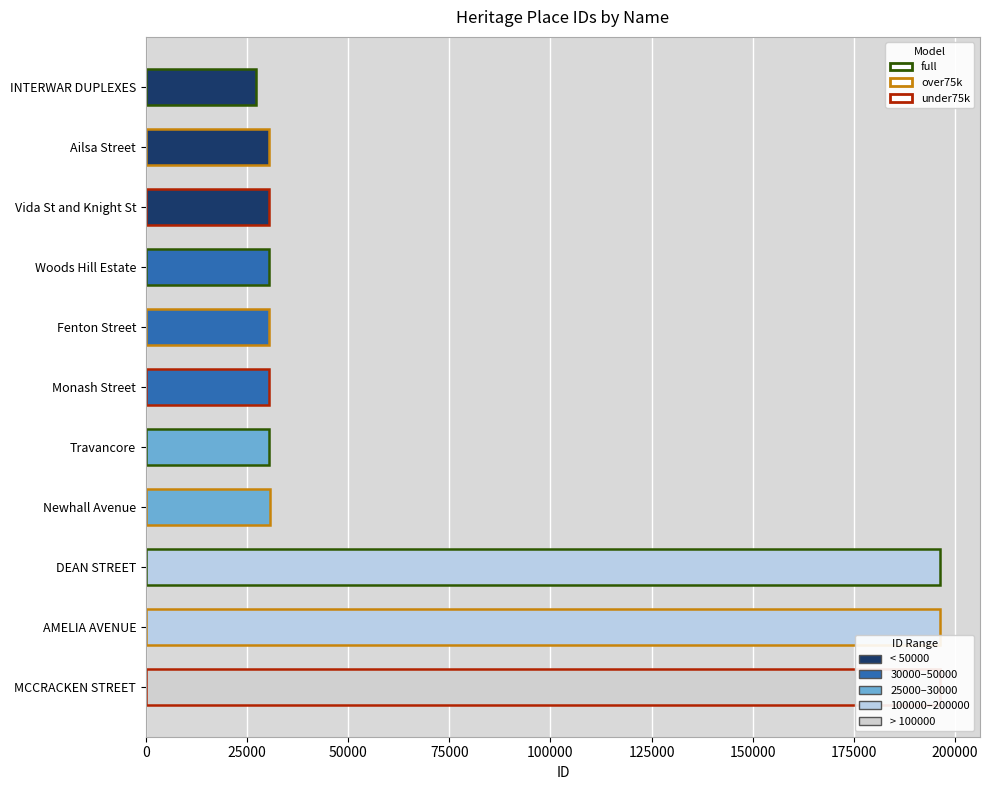

What is the difference between the maximum and second lowest values?

165900